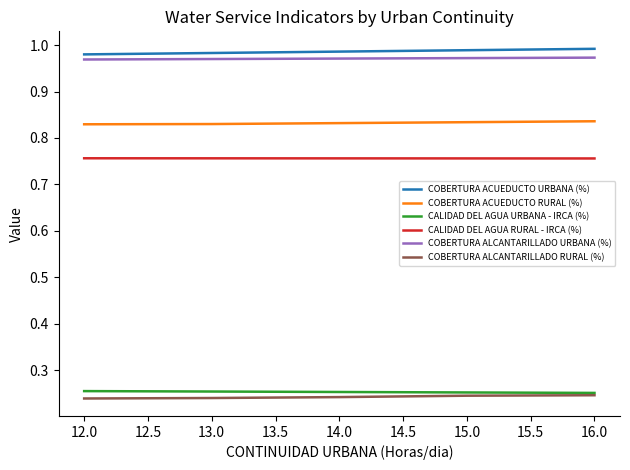

True or false: CALIDAD DEL AGUA RURAL - IRCA (%) and COBERTURA ALCANTARILLADO URBANA (%) cross at least once.

False